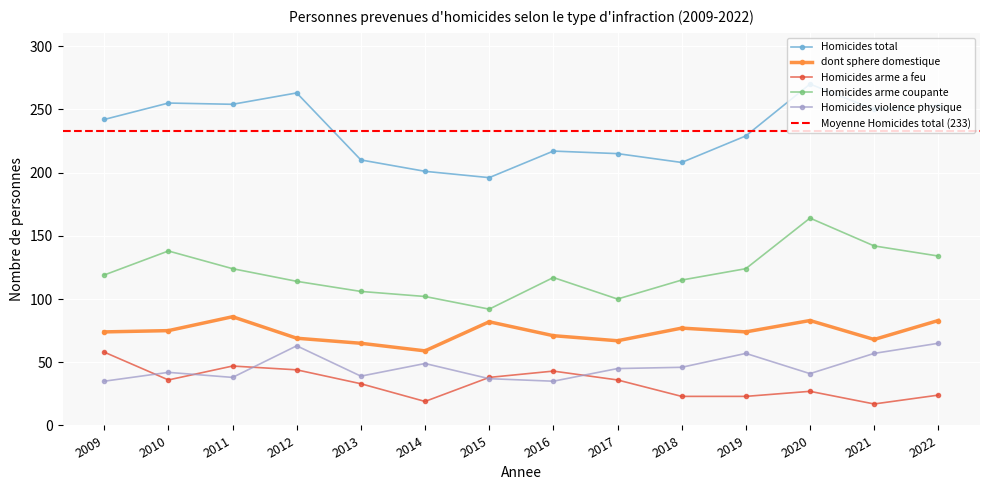

At which label does Homicides violence physique first exceed 45?

2012